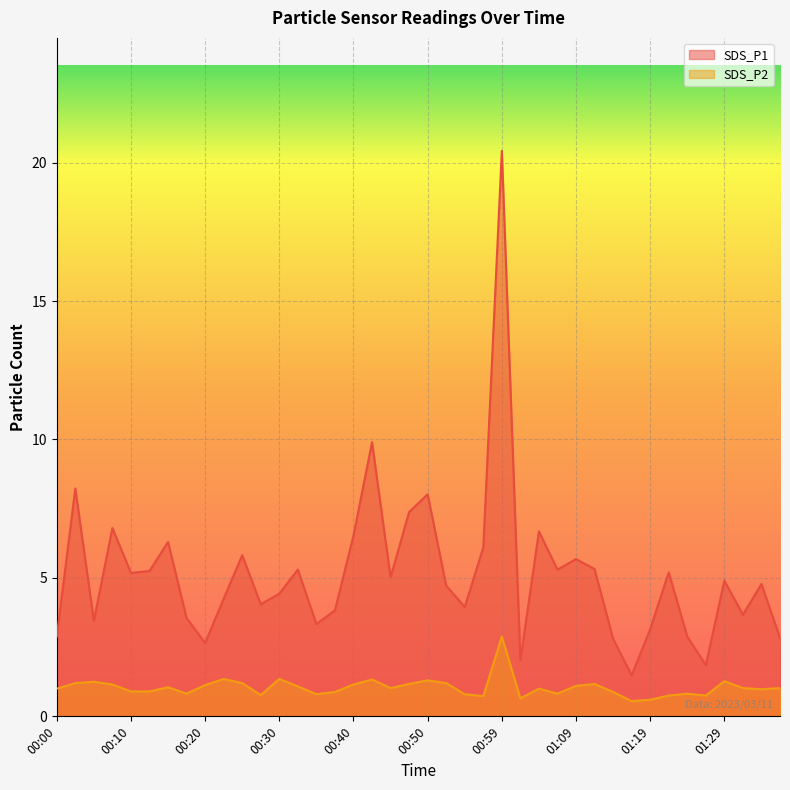

True or false: SDS_P2 and SDS_P1 intersect in this chart.

False